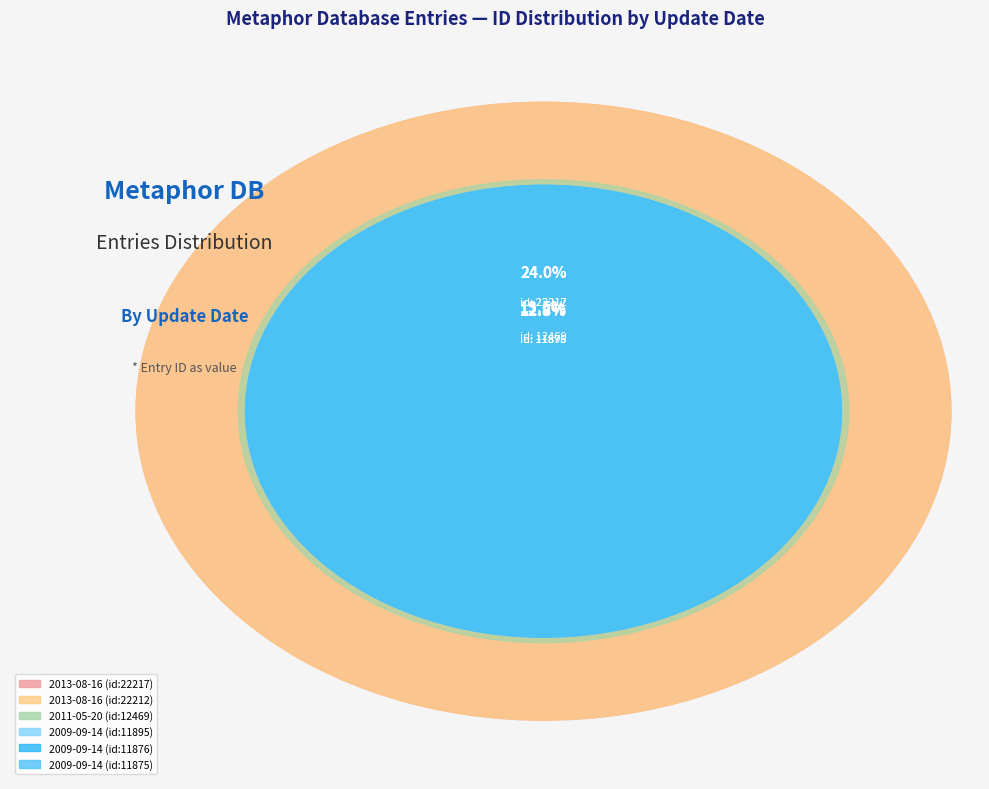

Which category has the biggest portion of the pie?

2013-08-16